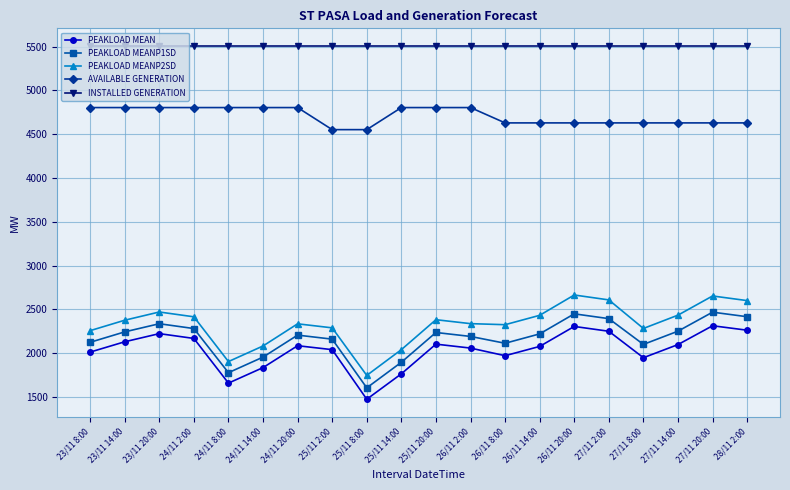

Read the PEAKLOAD MEAN value at 25/11 20:00, to the nearest 50.

2100